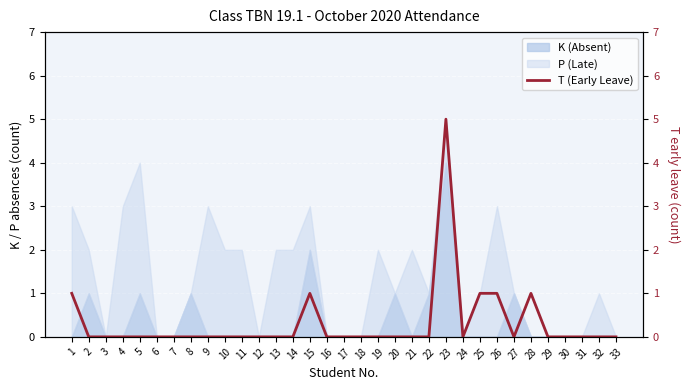

Reading left to right, what are all the values shown in this chart?

1=1	2=0	3=0	4=0	5=0	6=0	7=0	8=0	9=0	10=0	11=0	12=0	13=0	14=0	15=1	16=0	17=0	18=0	19=0	20=0	21=0	22=0	23=5	24=0	25=1	26=1	27=0	28=1	29=0	30=0	31=0	32=0	33=0